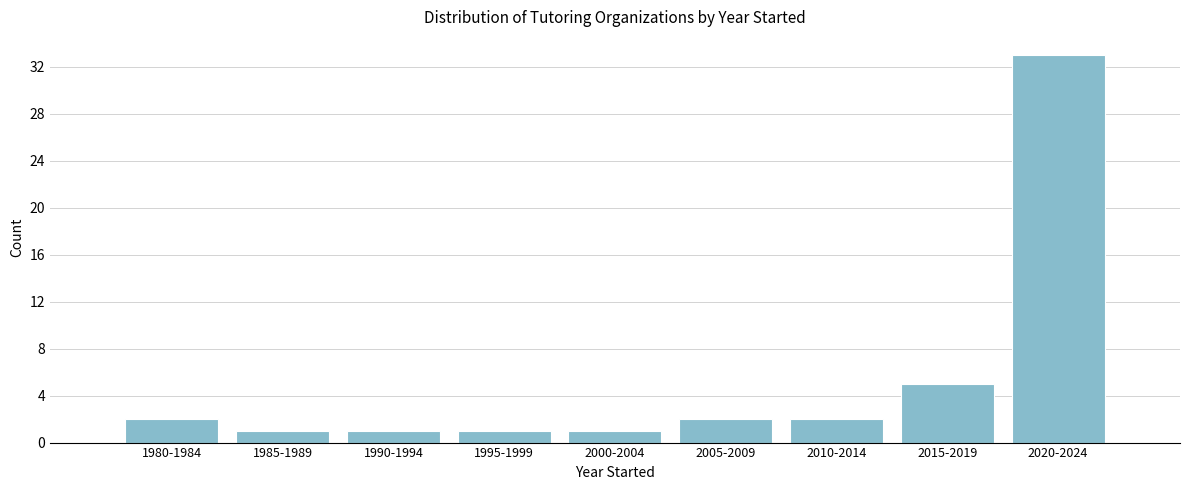

Reading left to right, extract all data points from this chart.

1980-1984=2	1985-1989=1	1990-1994=1	1995-1999=1	2000-2004=1	2005-2009=2	2010-2014=2	2015-2019=5	2020-2024=33